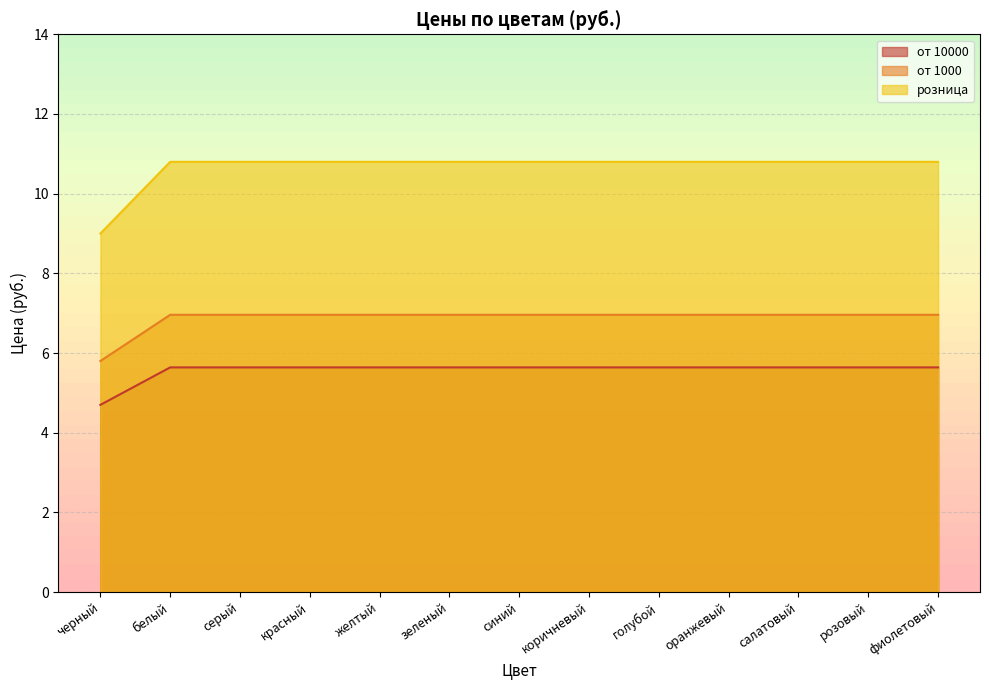

Where is от 10000 nearest to the value 5?

черный